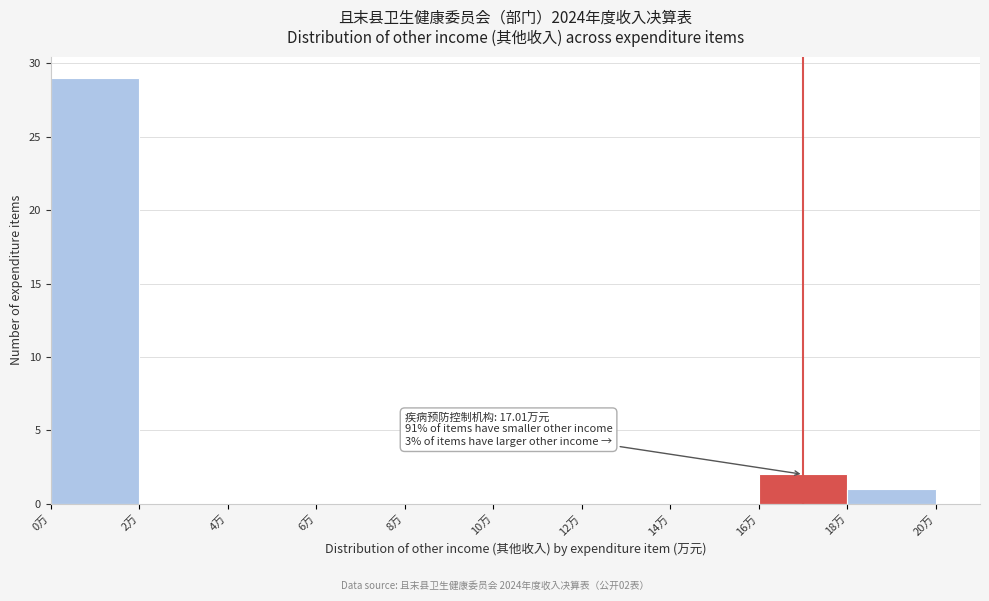

Over which range of the x-axis is the bar tallest?

0 to 2